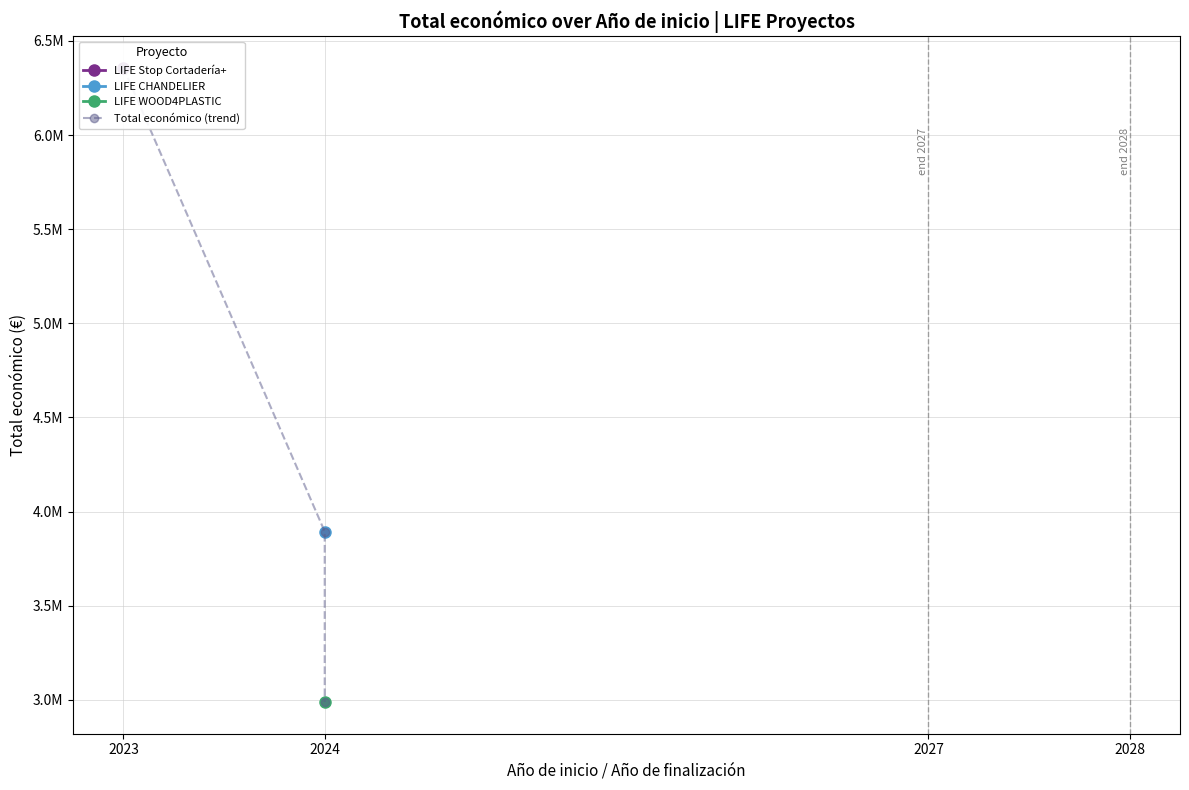

Is it true that the value at 2024 is 2533403?

False